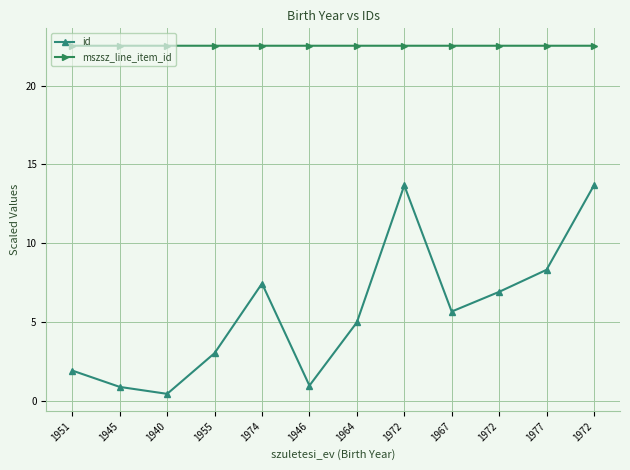

Rank the series by their maximum value, from highest to lowest.

mszsz_line_item_id, id